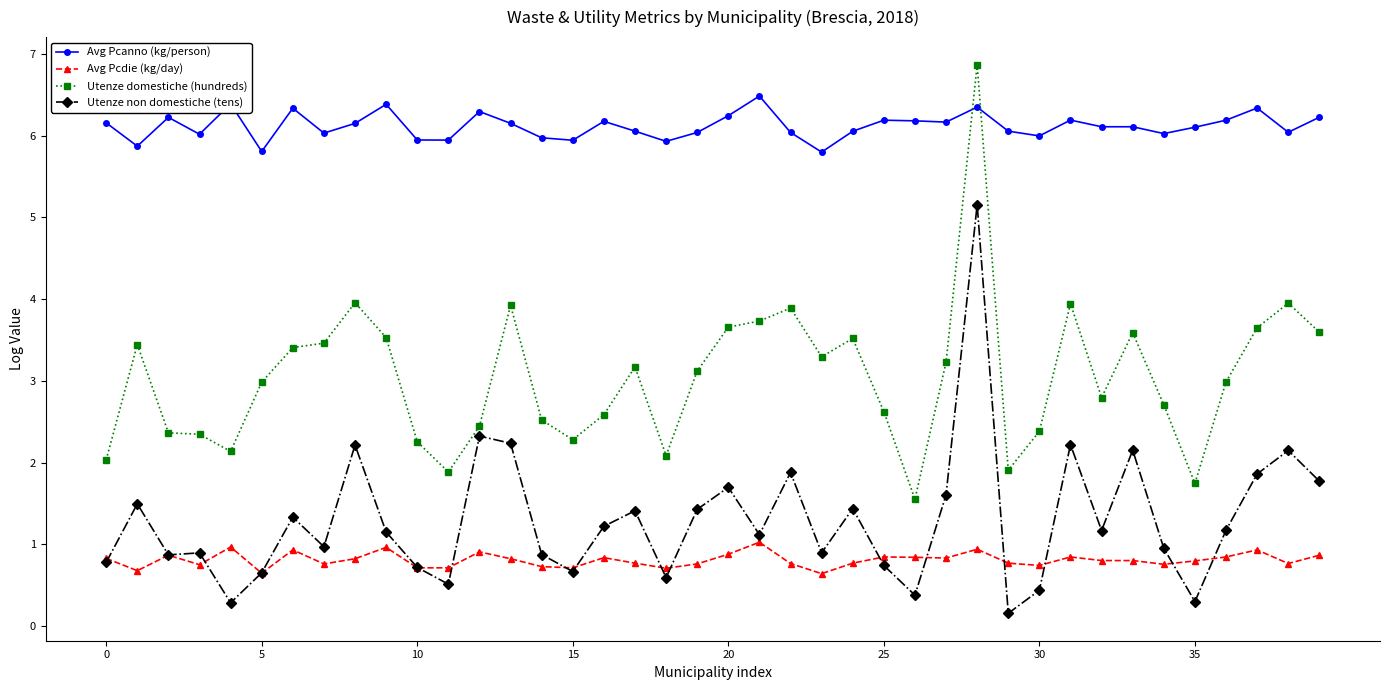

What is the minimum value for Avg Pcanno (kg/person)?

5.8